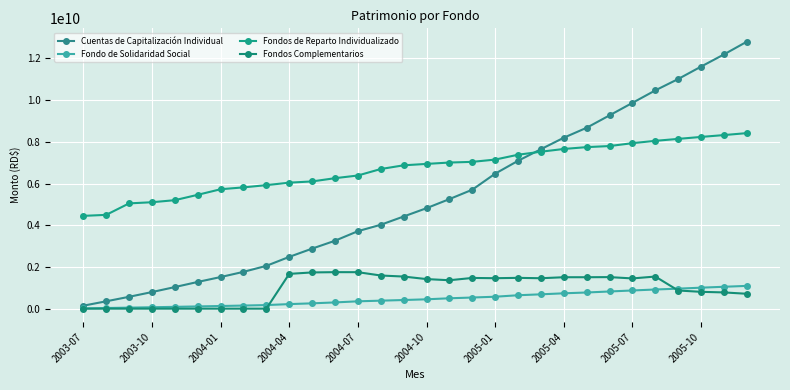

What are all the series names shown in the legend?

Cuentas de Capitalización Individual, Fondo de Solidaridad Social, Fondos de Reparto Individualizado, Fondos Complementarios